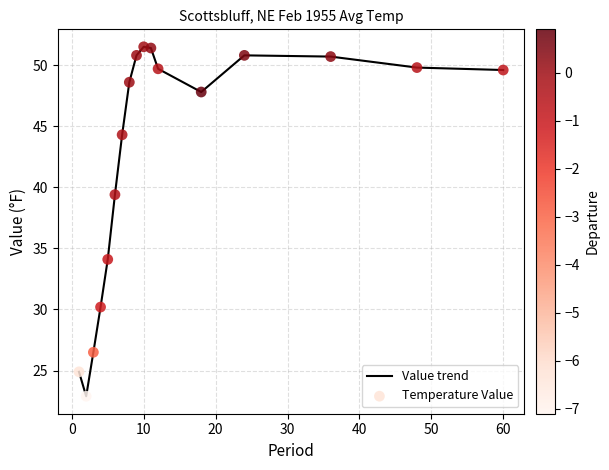

What is the maximum value shown in the chart?

51.5